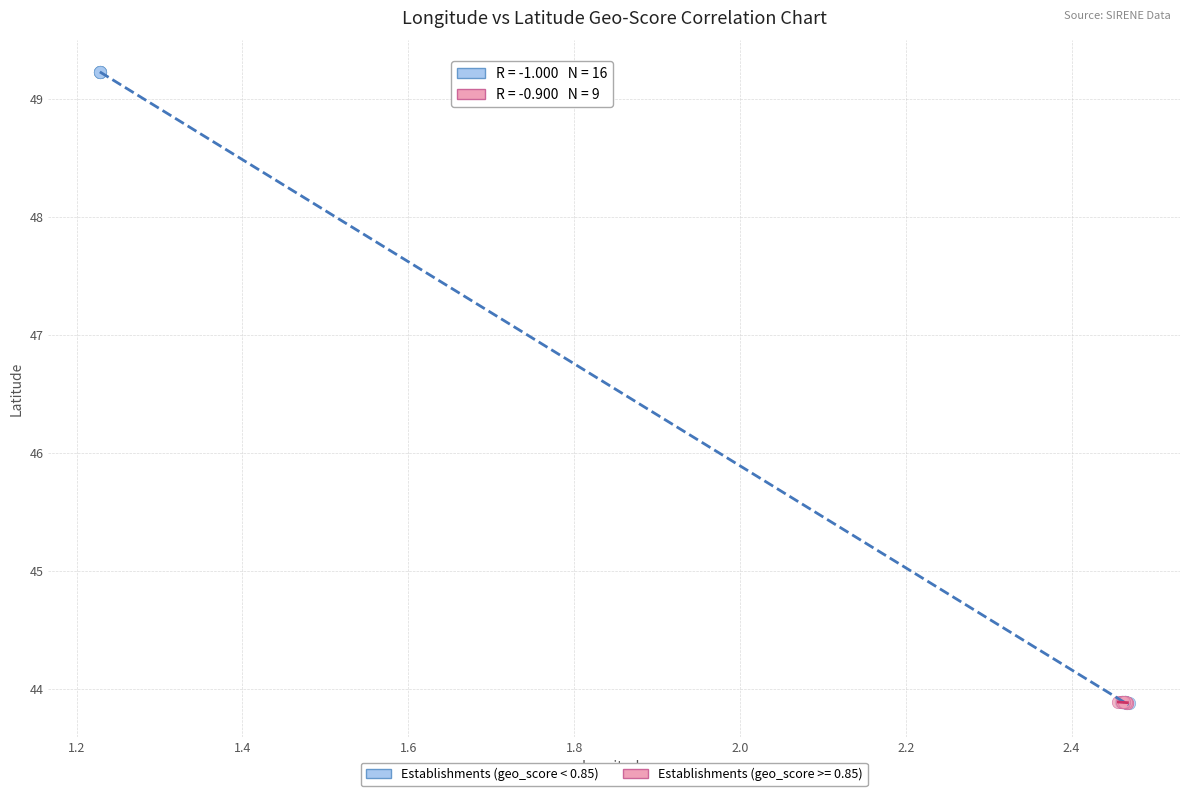

Which series reaches the maximum Y coordinate?

Establishments (geo_score < 0.85)